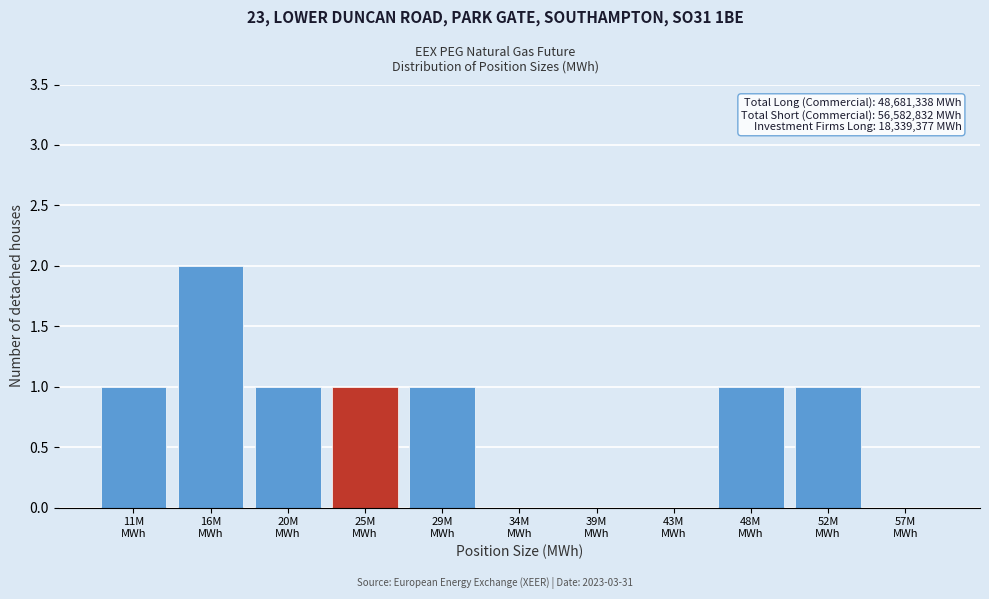

What is the sum of all values?

8